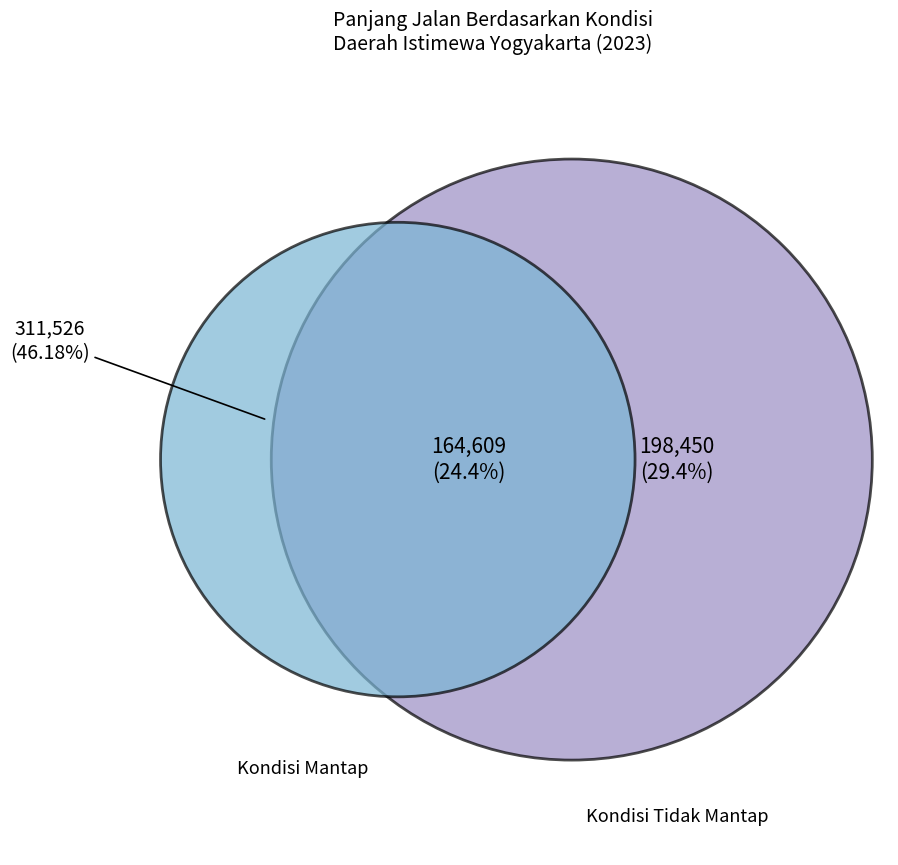

Does Jalan Sedang represent more than half of the total?

No